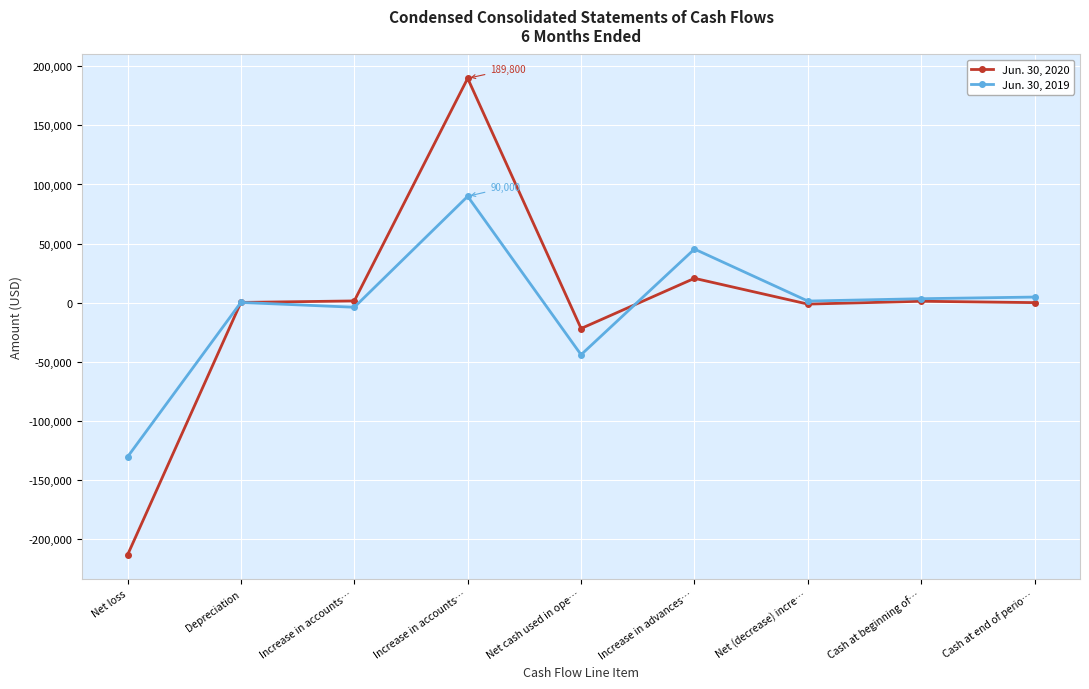

Count the number of data series in this chart.

2